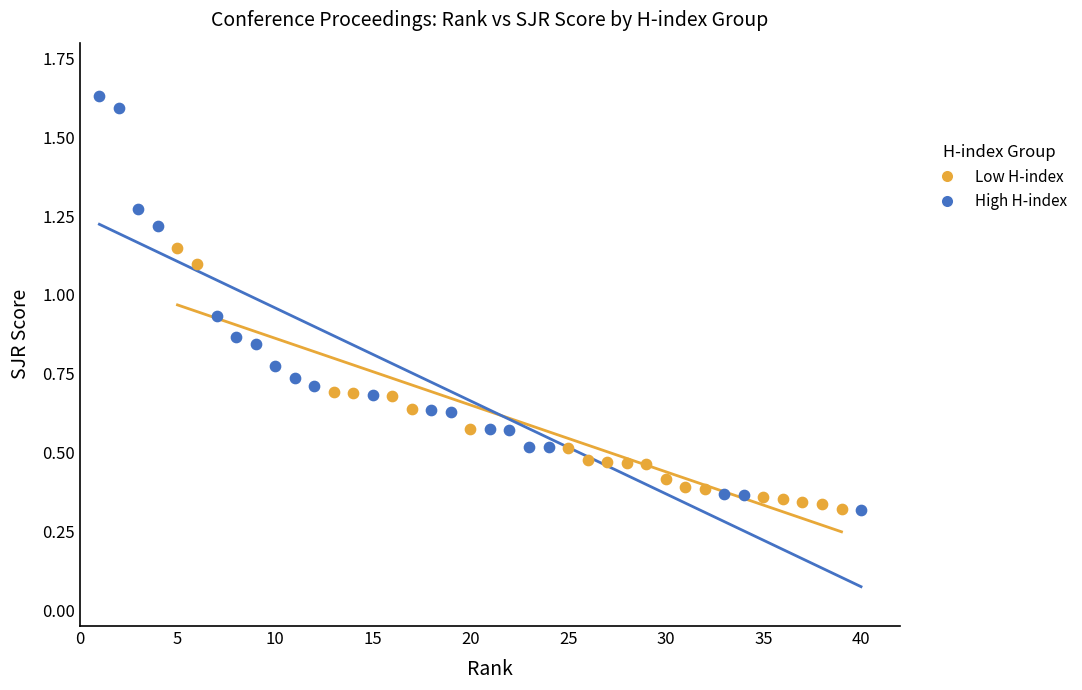

Which series has the largest Y range (max minus min)?

High H-index